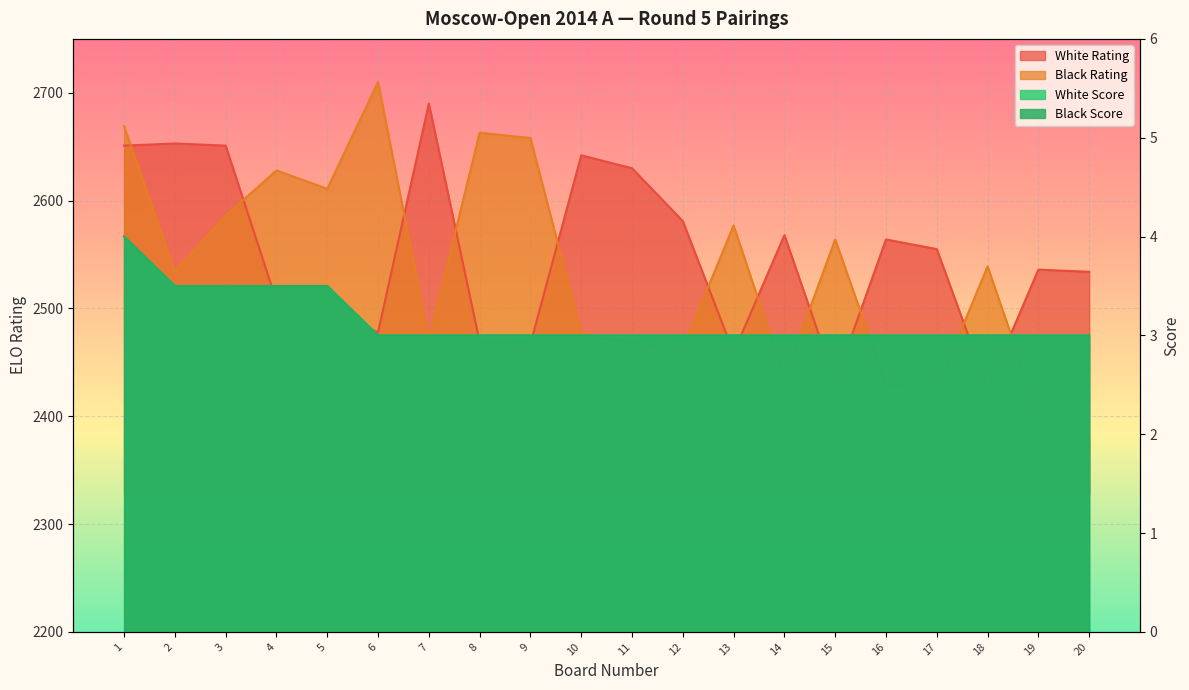

True or false: White Rating and White Score intersect in this chart.

False